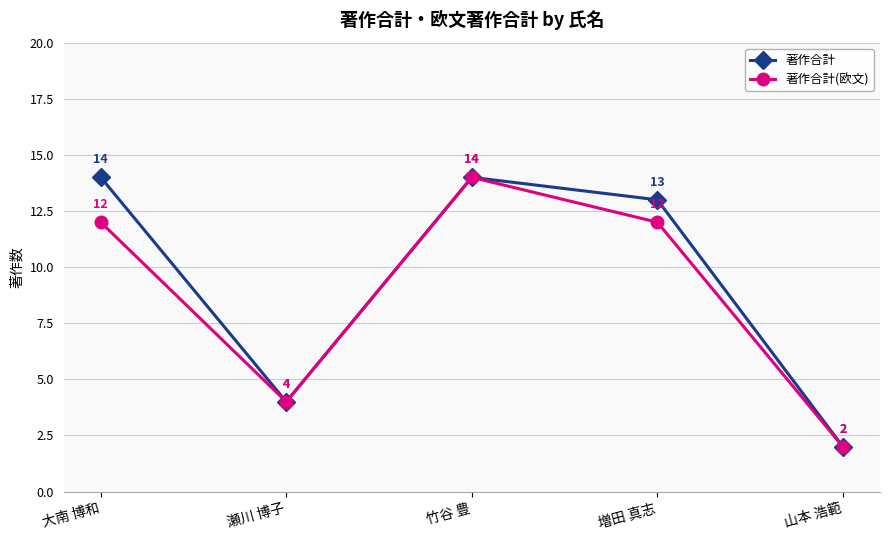

Reading left to right, what are all the values shown in this chart?

著作合計: 大南 博和=14	瀬川 博子=4	竹谷 豊=14	増田 真志=13	山本 浩範=2
著作合計(欧文): 大南 博和=12	瀬川 博子=4	竹谷 豊=14	増田 真志=12	山本 浩範=2